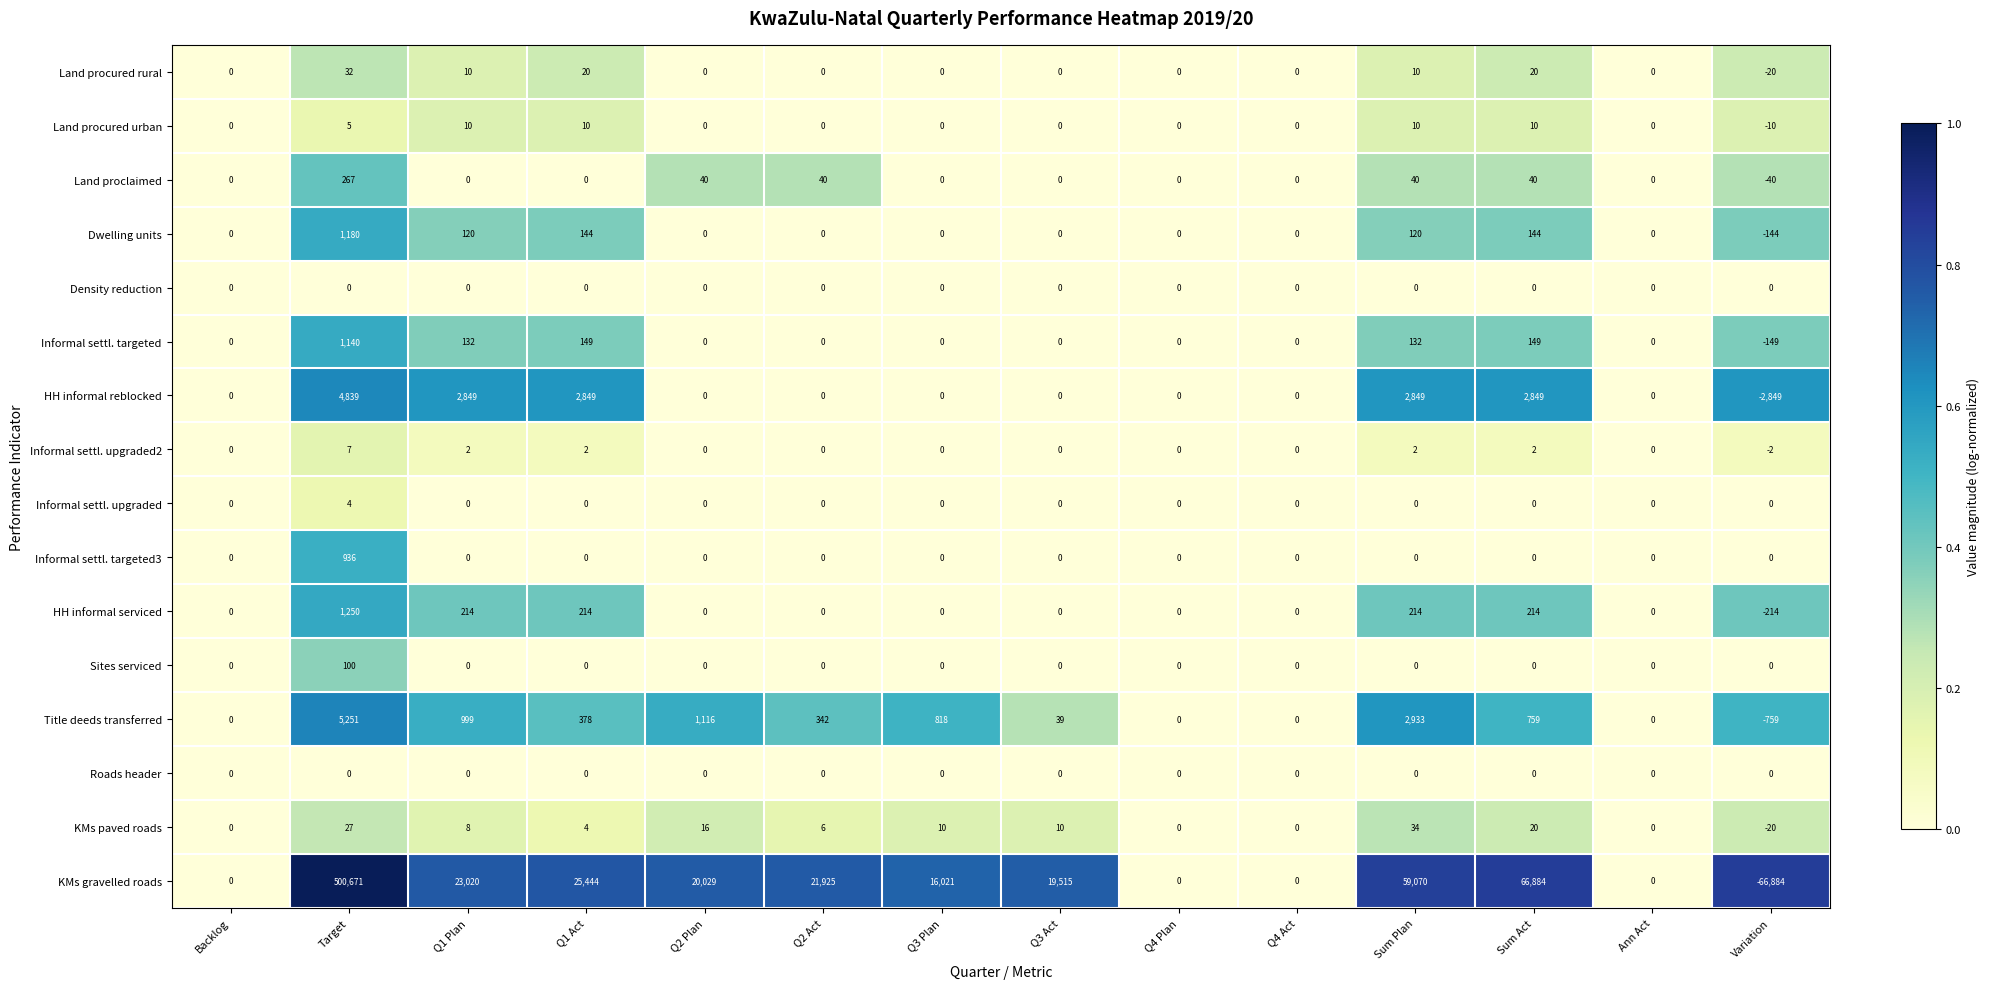

What is the difference between the highest and lowest values at Target?

500671